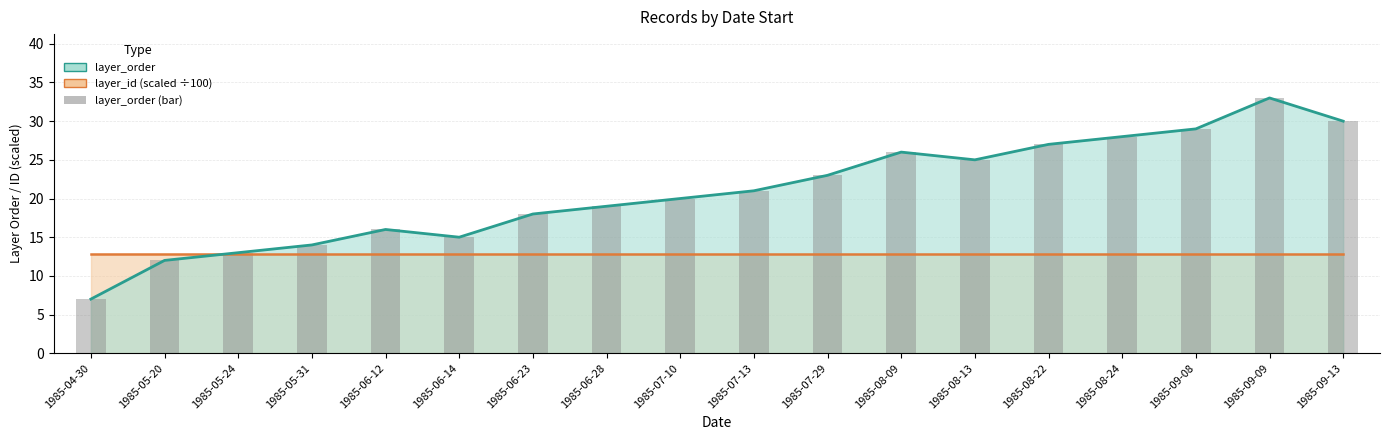

The value at 1985-06-28 is 32. True or false?

False